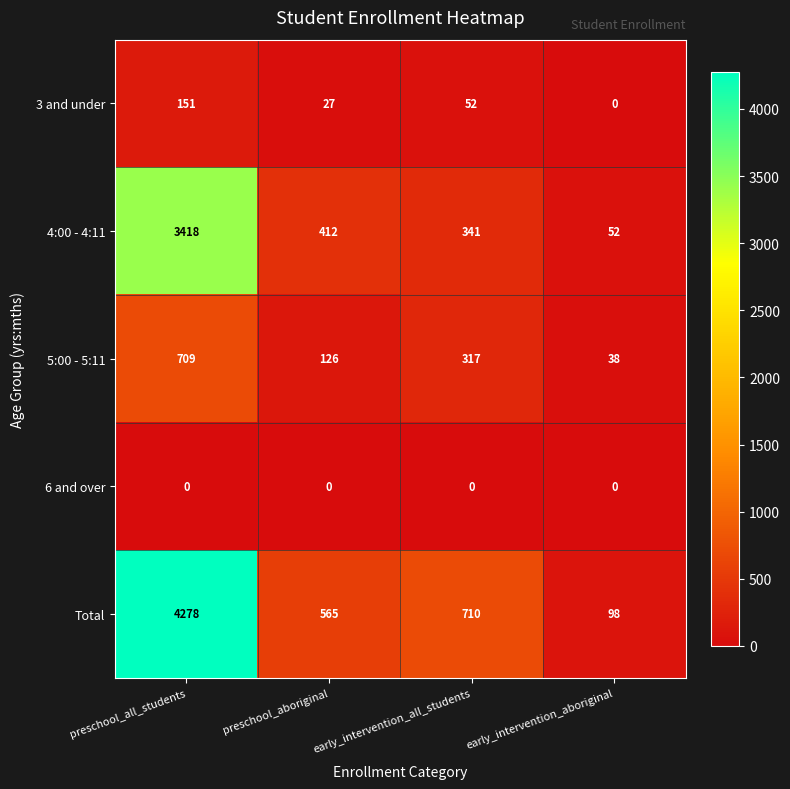

At which label does Total first exceed 710?

preschool_all_students